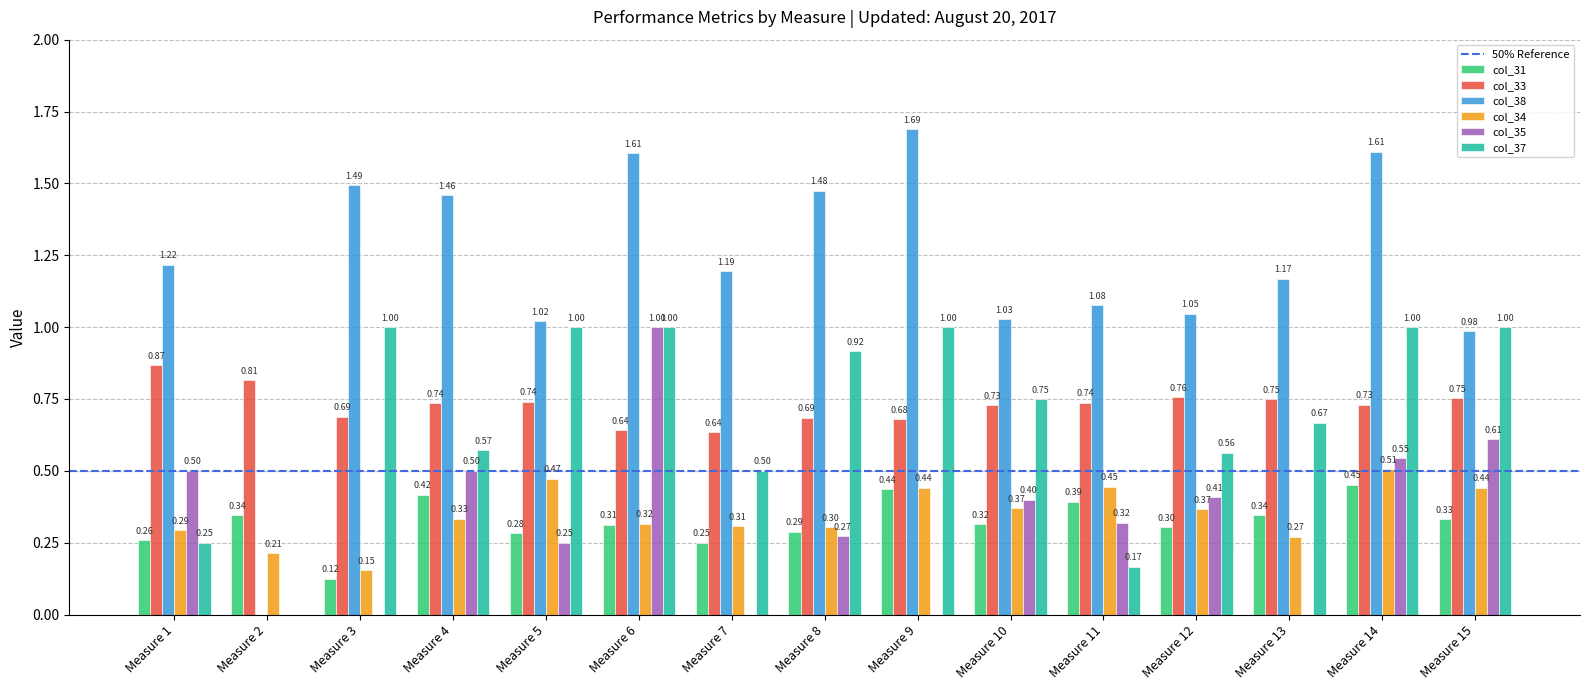

Between Measure 7 and Measure 11, which series saw the biggest shift?

col_37